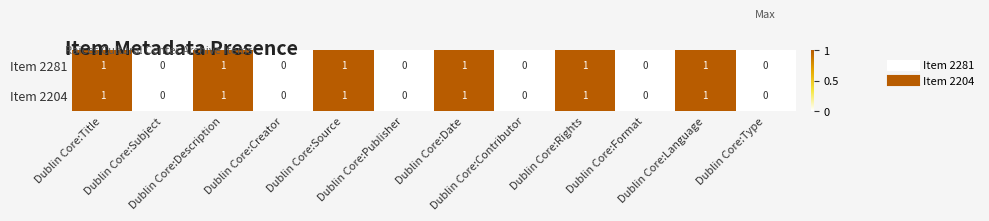

How many Item 2204 values are between 0 and 1?

12